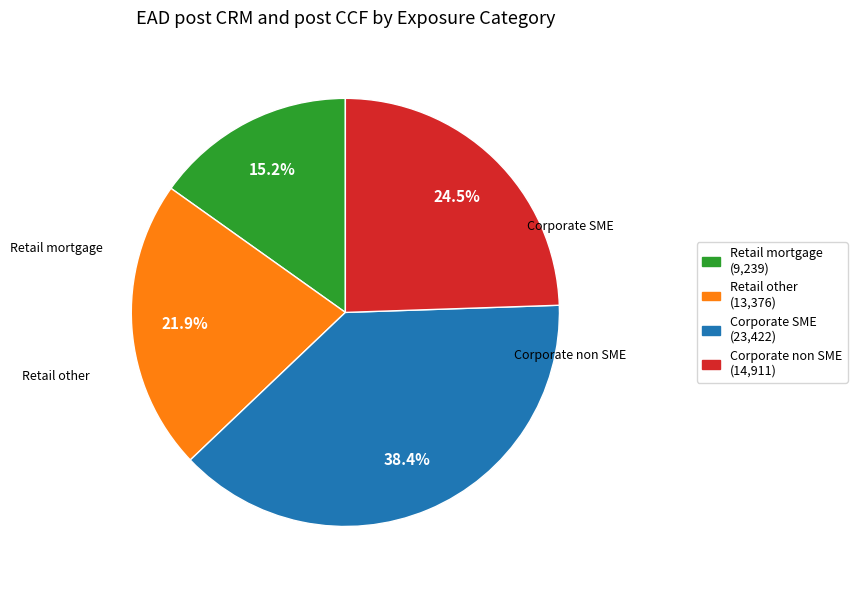

Rank the categories by value from lowest to highest.

Retail mortgage, Retail other, Corporate non SME, Corporate SME